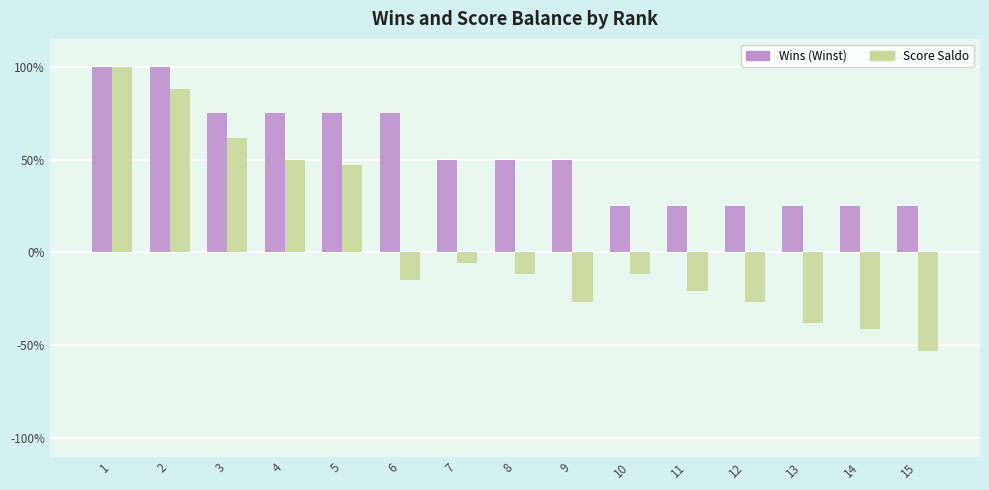

Reading left to right, extract all data points from this chart.

Wins (Winst): 100.0	100.0	75.0	75.0	75.0	75.0	50.0	50.0	50.0	25.0	25.0	25.0	25.0	25.0	25.0
Score Saldo: 100.0	88.2	61.8	50.0	47.1	-14.7	-5.9	-11.8	-26.5	-11.8	-20.6	-26.5	-38.2	-41.2	-52.9